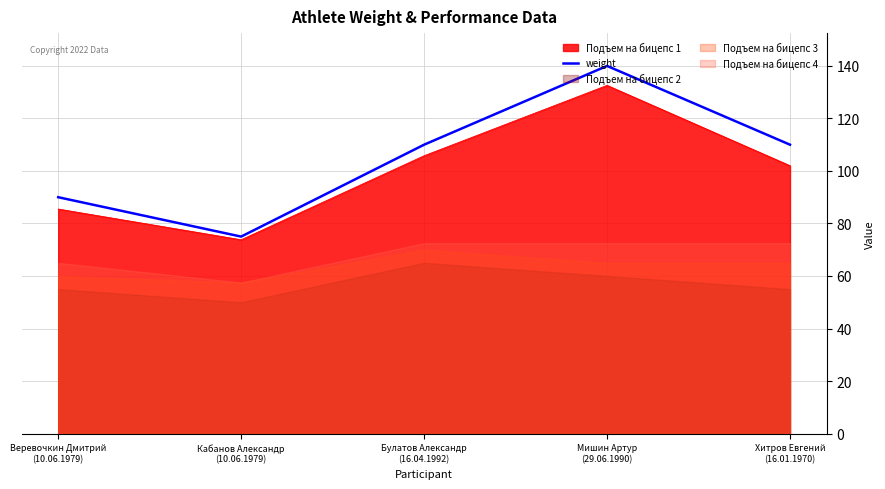

What is the greatest value displayed?

140